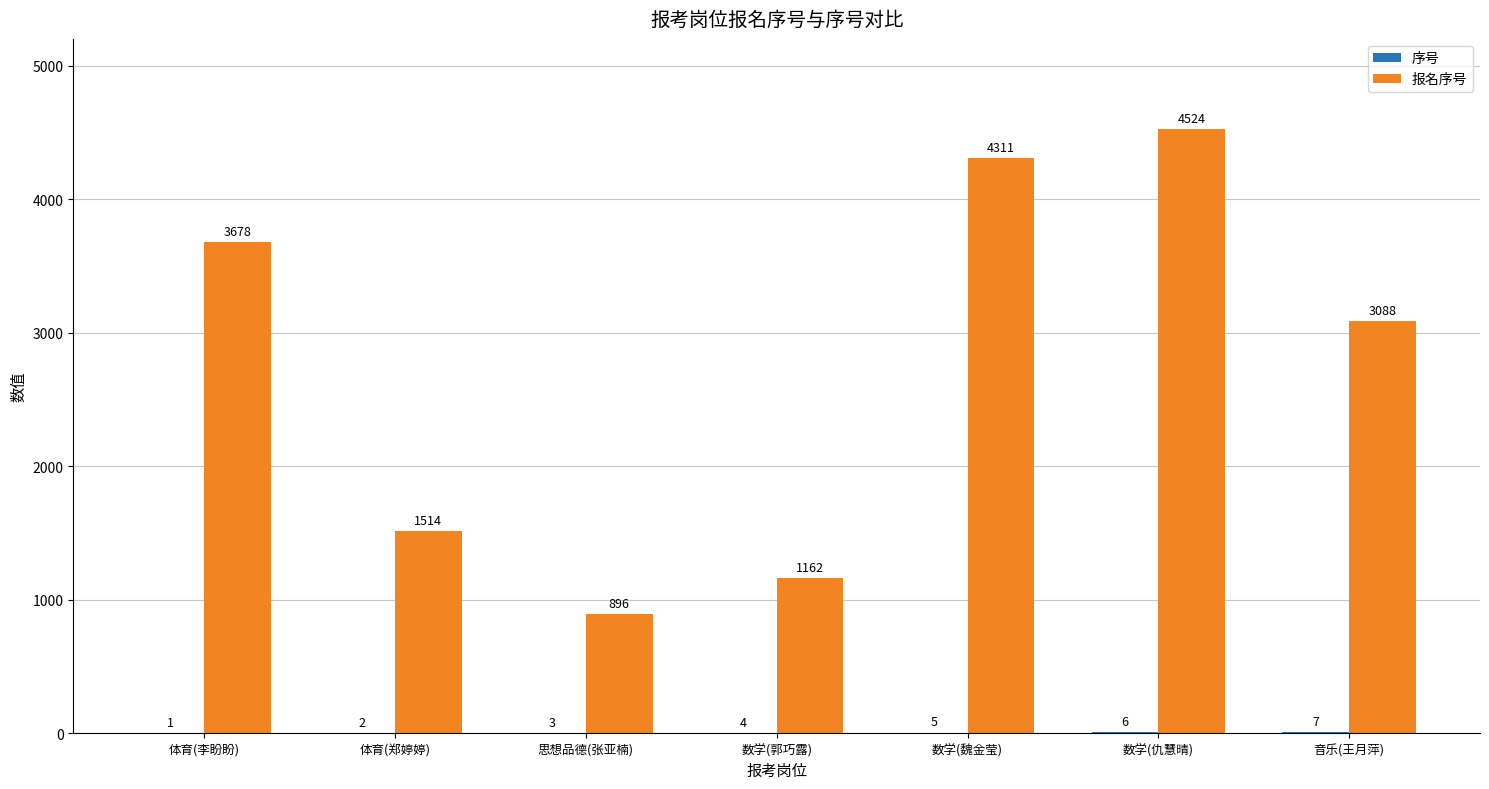

Which category has the highest value across all series?

数学(仇慧晴)